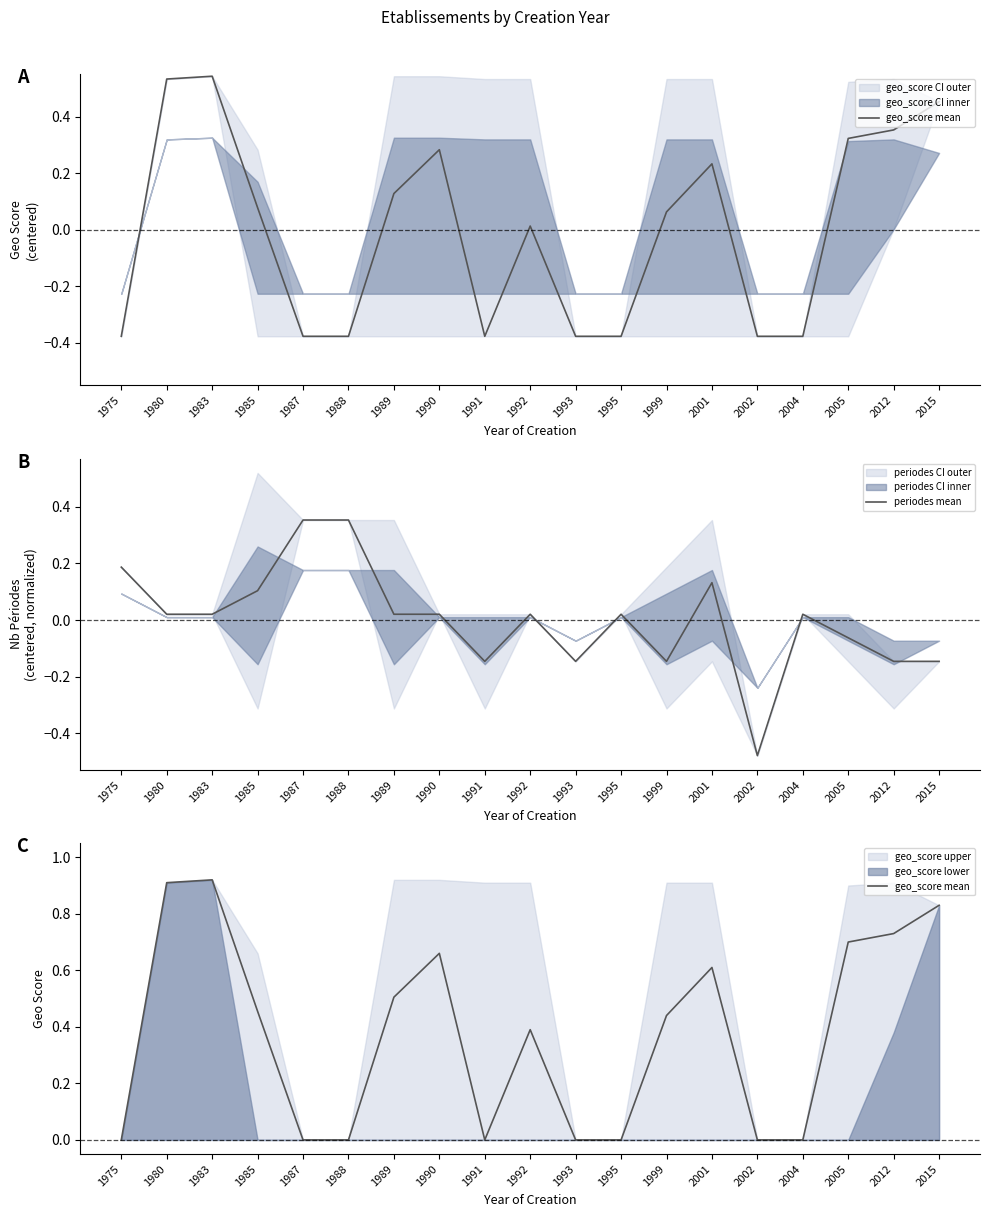

What is the difference between the maximum and second lowest values in the periodes mean series?

0.5